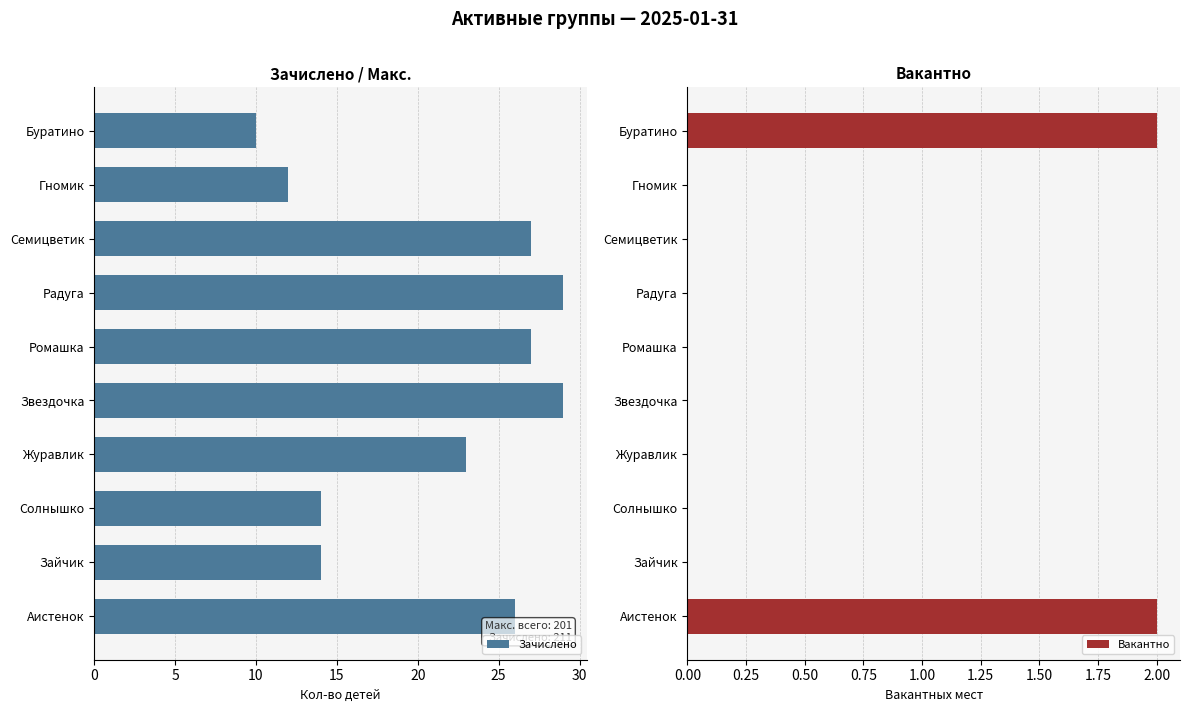

Reading left to right, transcribe all the data shown in this chart.

Зачислено: 10	12	27	29	27	29	23	14	14	26
Вакантно: 2	0	0	0	0	0	0	0	0	2